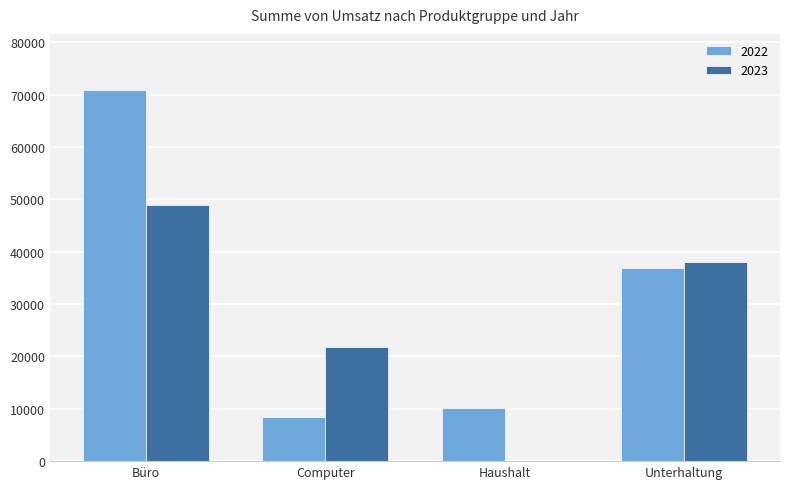

Which series changed the most between Büro and Computer?

2022